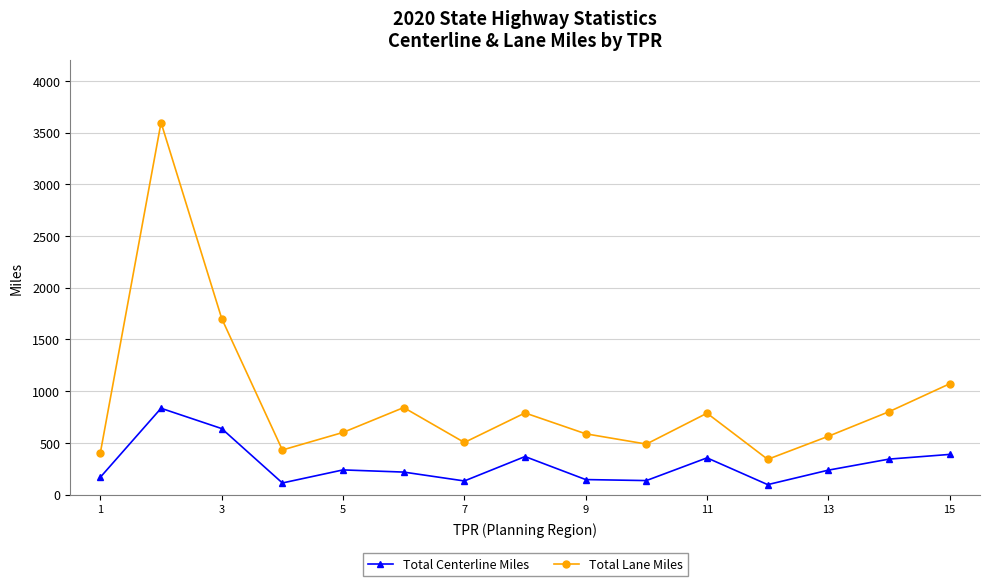

How many data points in Total Centerline Miles are above 236?

8